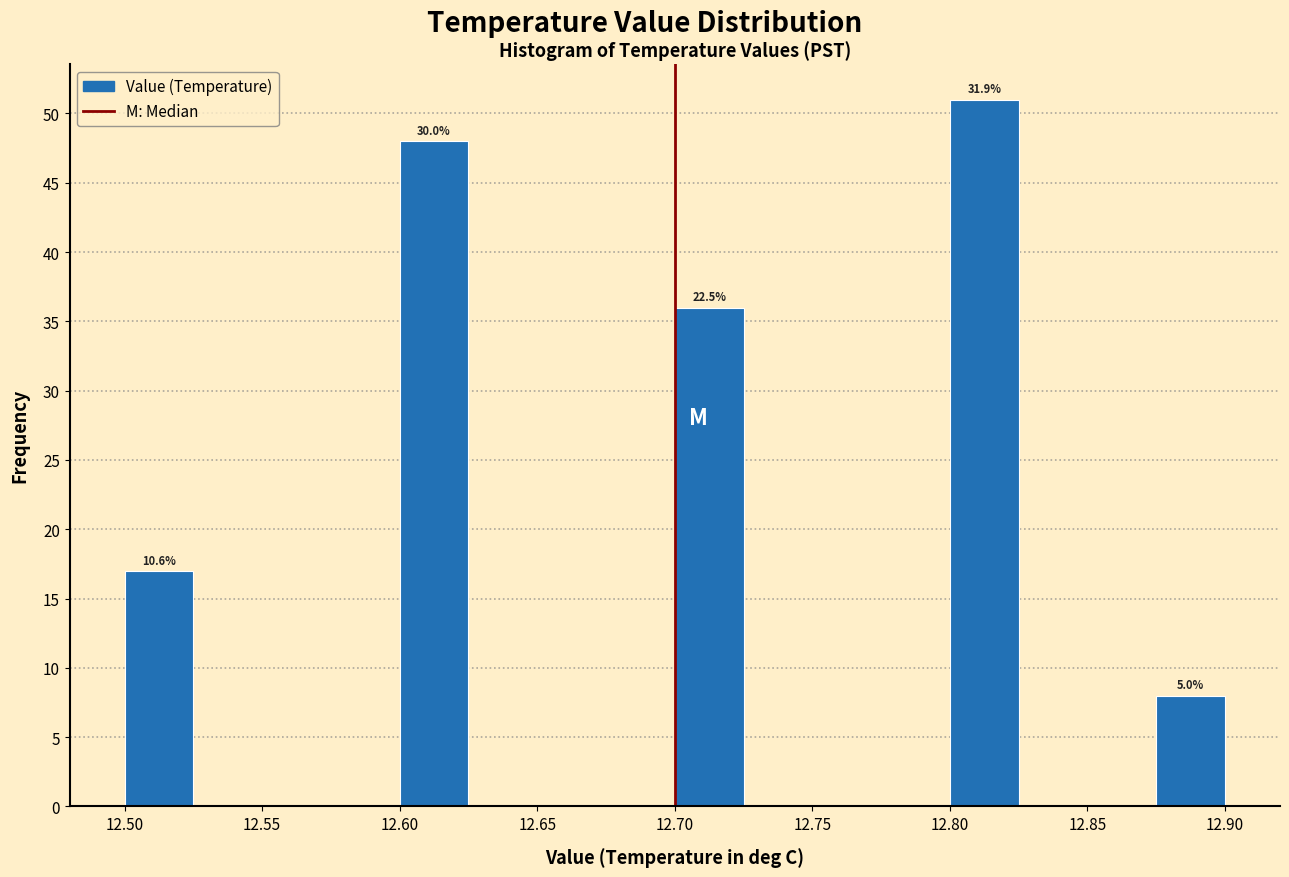

Which range on the x-axis has the tallest bar?

12.800 to 12.825